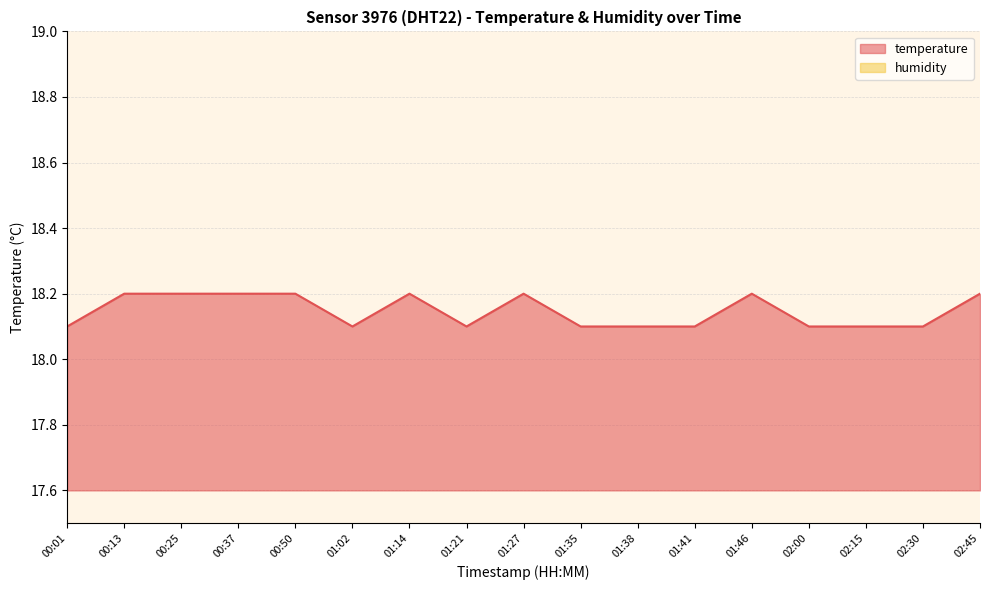

What position from the right is 01:41?

6